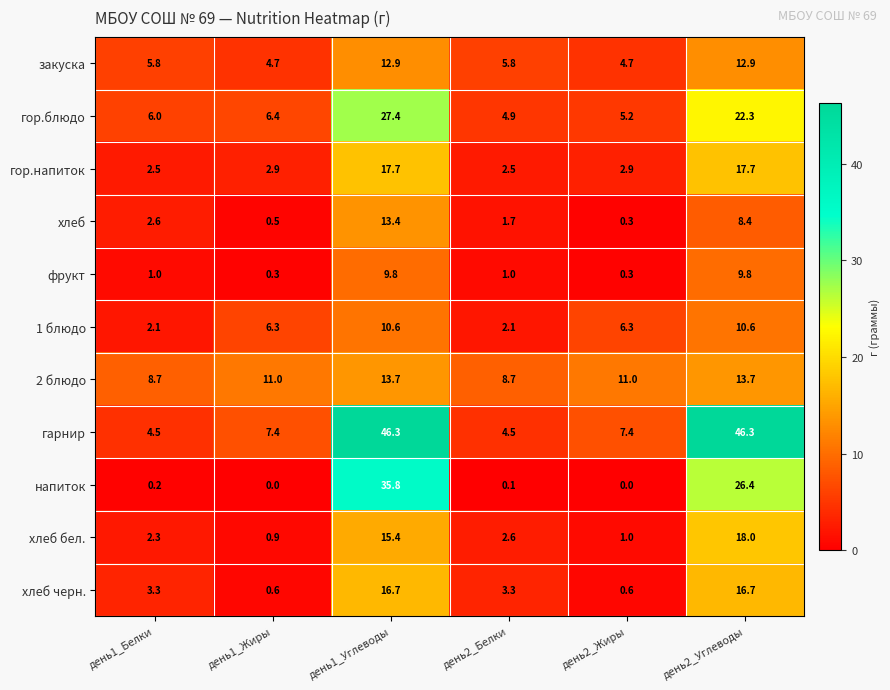

How many values in the хлеб бел. series exceed 2?

4